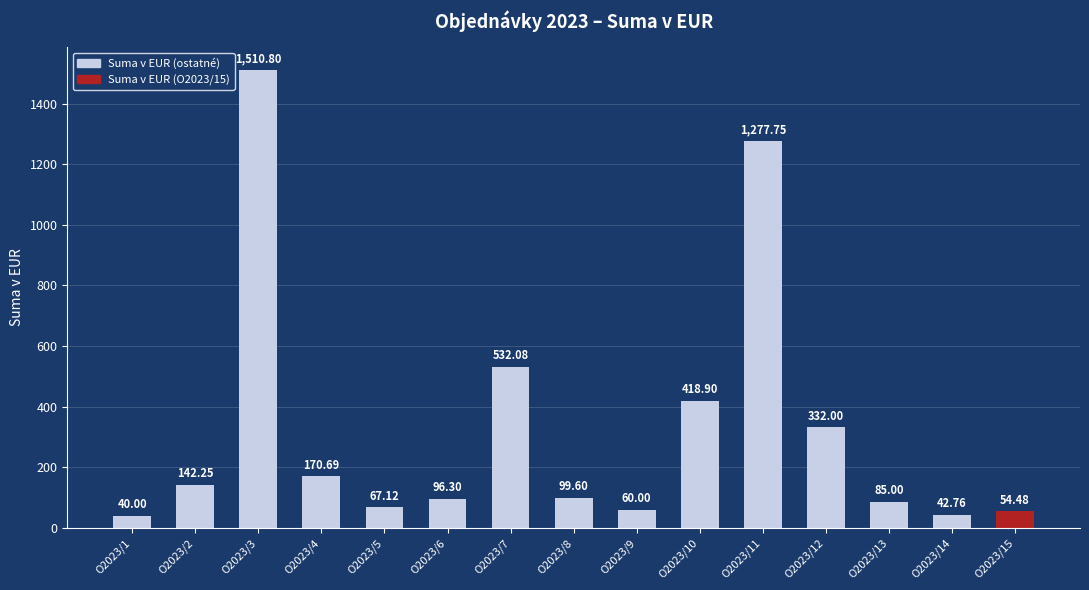

Which label corresponds to the smallest value in the chart?

O2023/1